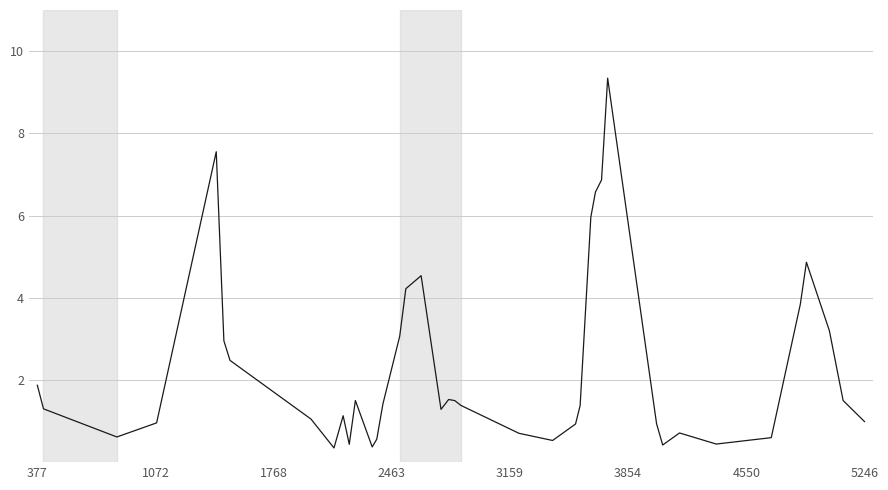

What is the smallest value displayed?

0.3